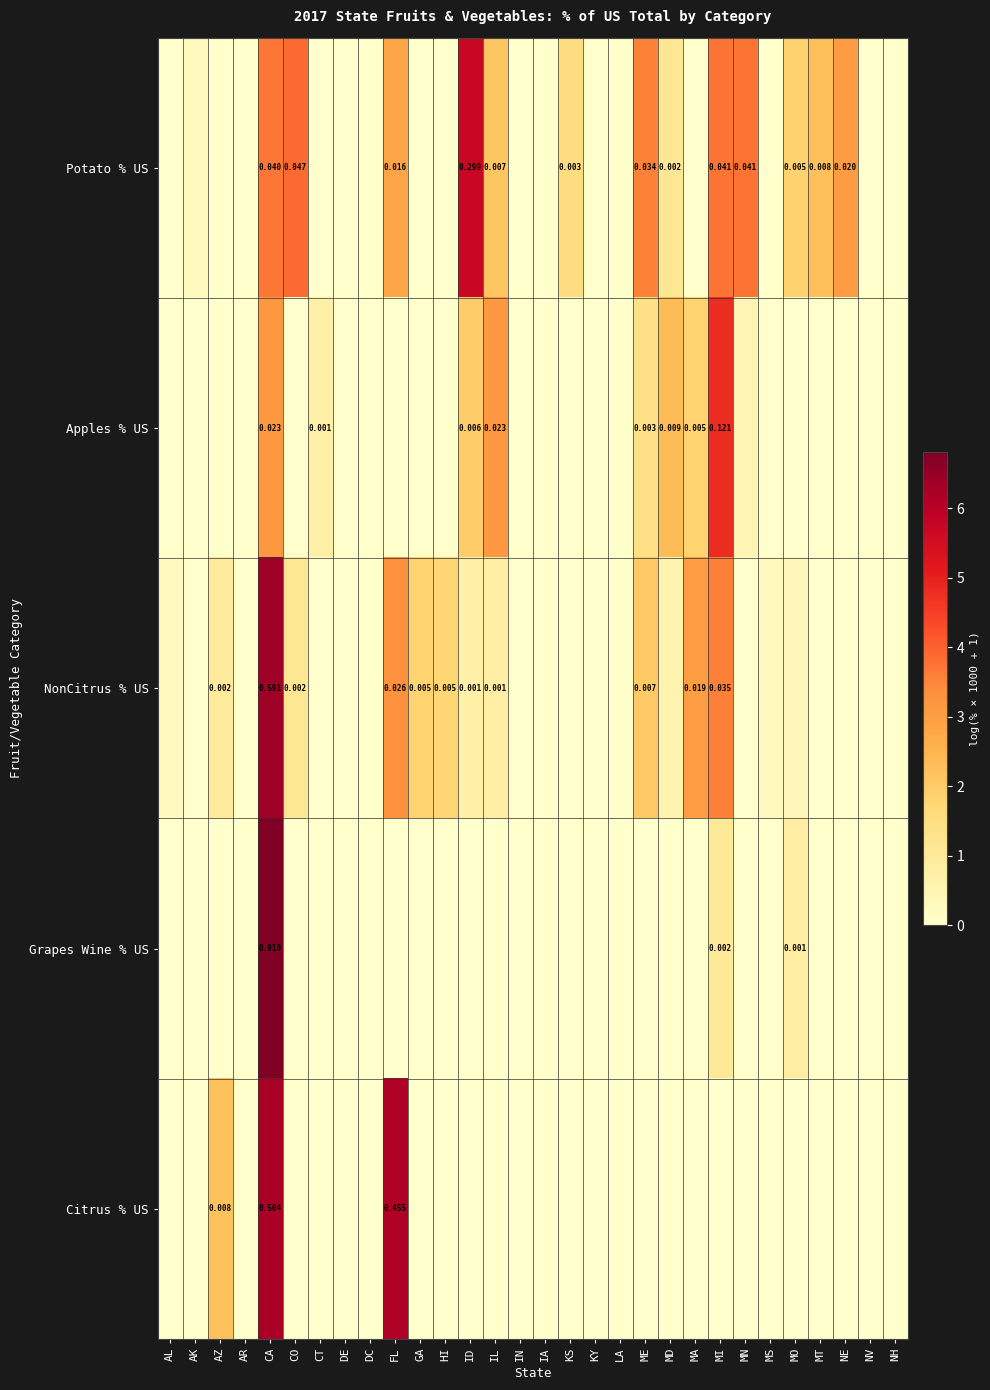

The value of Citrus % US at CT is -2.7. True or false?

False